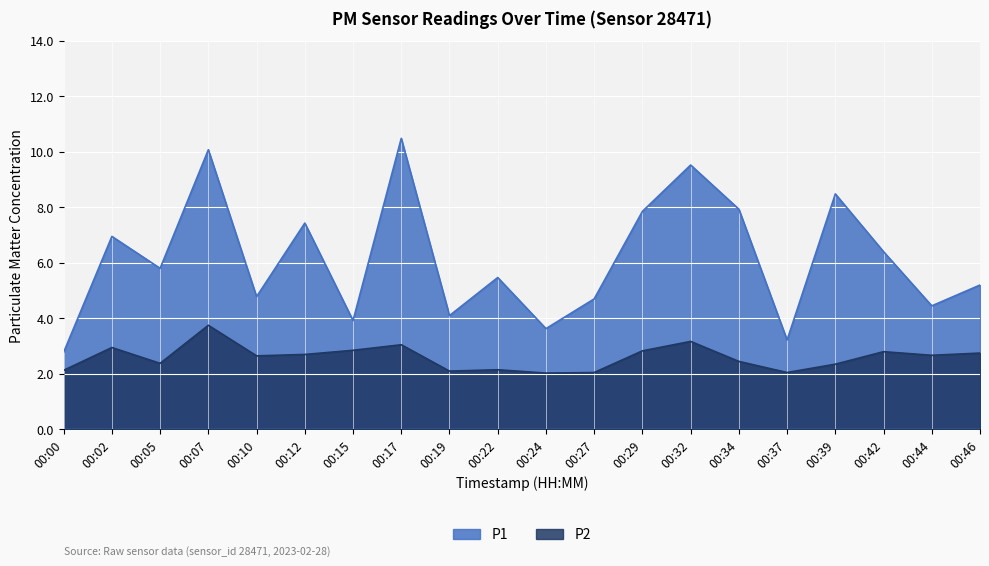

What is the minimum value shown in the chart?

2.0